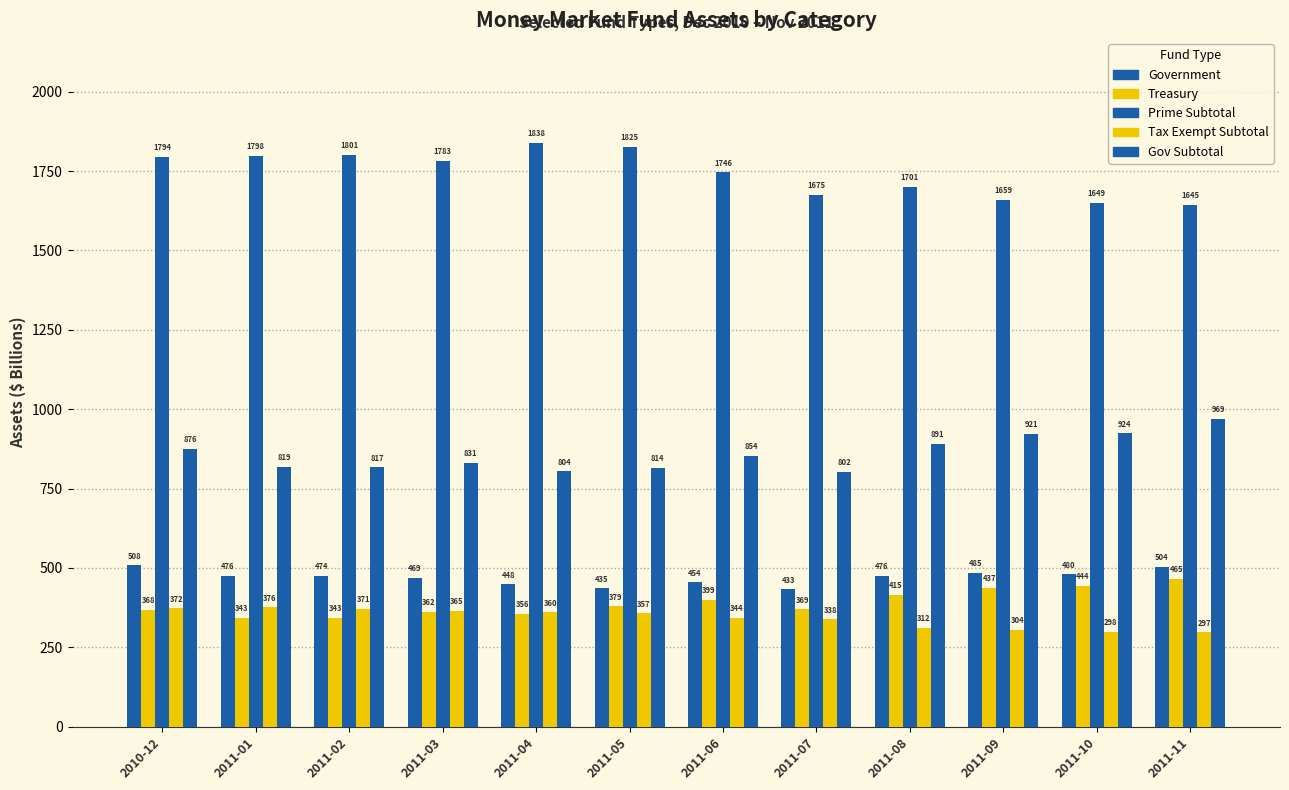

Reading right to left, list all the values displayed in this chart.

Government: 2011-11=503.7	2011-10=479.6	2011-09=484.8	2011-08=476.0	2011-07=432.5	2011-06=454.4	2011-05=435.2	2011-04=447.9	2011-03=469.1	2011-02=474.4	2011-01=476.1	2010-12=507.6
Treasury: 2011-11=464.9	2011-10=444.0	2011-09=436.7	2011-08=415.3	2011-07=369.2	2011-06=399.3	2011-05=379.1	2011-04=356.3	2011-03=362.1	2011-02=342.5	2011-01=343.2	2010-12=368.5
Prime Subtotal: 2011-11=1644.7	2011-10=1649.3	2011-09=1659.5	2011-08=1701.5	2011-07=1675.4	2011-06=1745.7	2011-05=1825.3	2011-04=1838.2	2011-03=1782.6	2011-02=1800.6	2011-01=1798.0	2010-12=1794.3
Tax Exempt Subtotal: 2011-11=296.8	2011-10=298.3	2011-09=303.6	2011-08=311.6	2011-07=337.6	2011-06=343.6	2011-05=357.1	2011-04=360.2	2011-03=364.8	2011-02=370.5	2011-01=375.7	2010-12=372.5
Gov Subtotal: 2011-11=968.6	2011-10=923.6	2011-09=921.5	2011-08=891.3	2011-07=801.8	2011-06=853.8	2011-05=814.3	2011-04=804.2	2011-03=831.2	2011-02=816.9	2011-01=819.3	2010-12=876.1